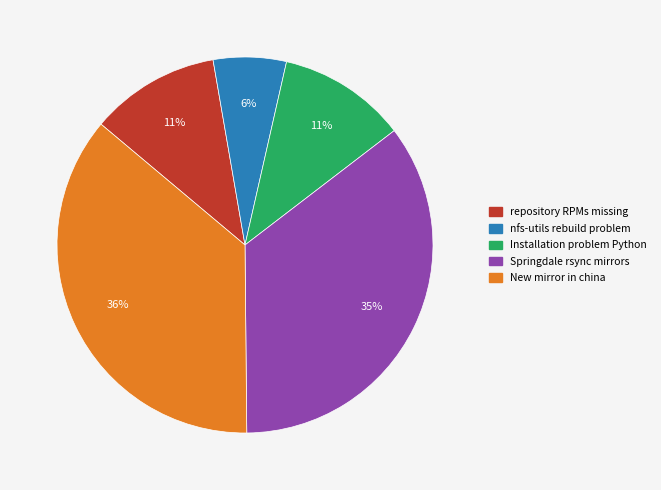

Is there a majority slice in this chart?

No